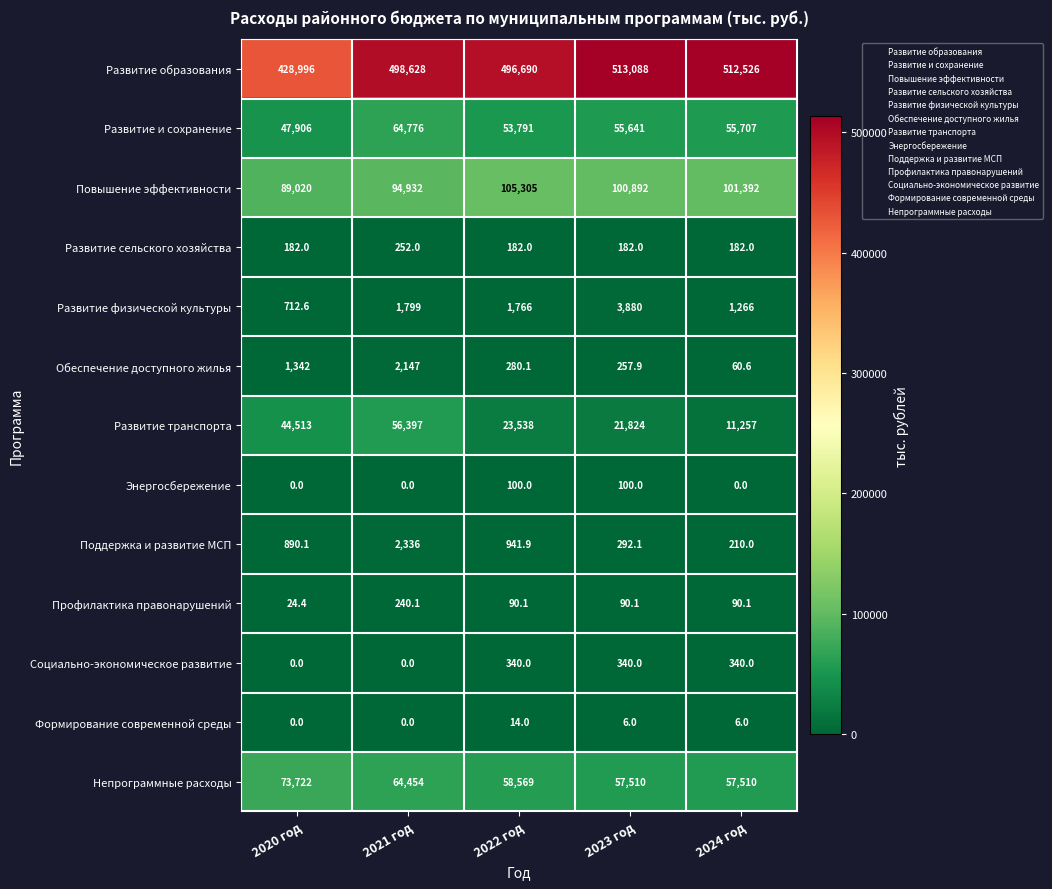

At which category is the sum across all series the highest?

2021 год